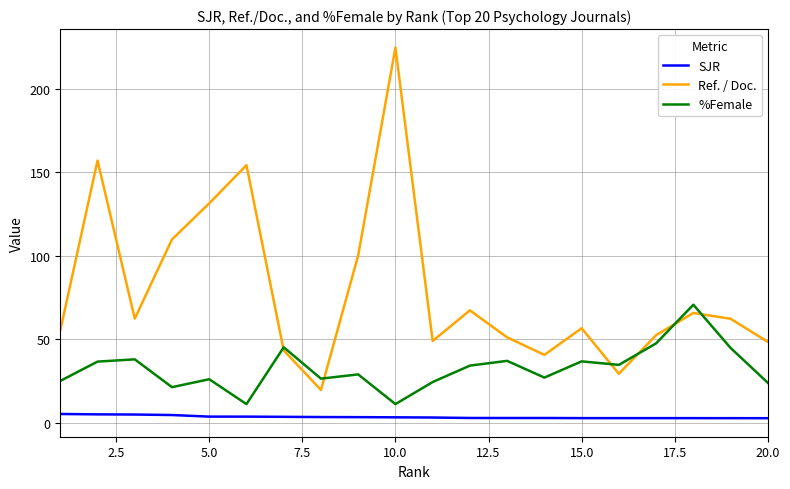

What are all the series names shown in the legend?

SJR, Ref. / Doc., %Female